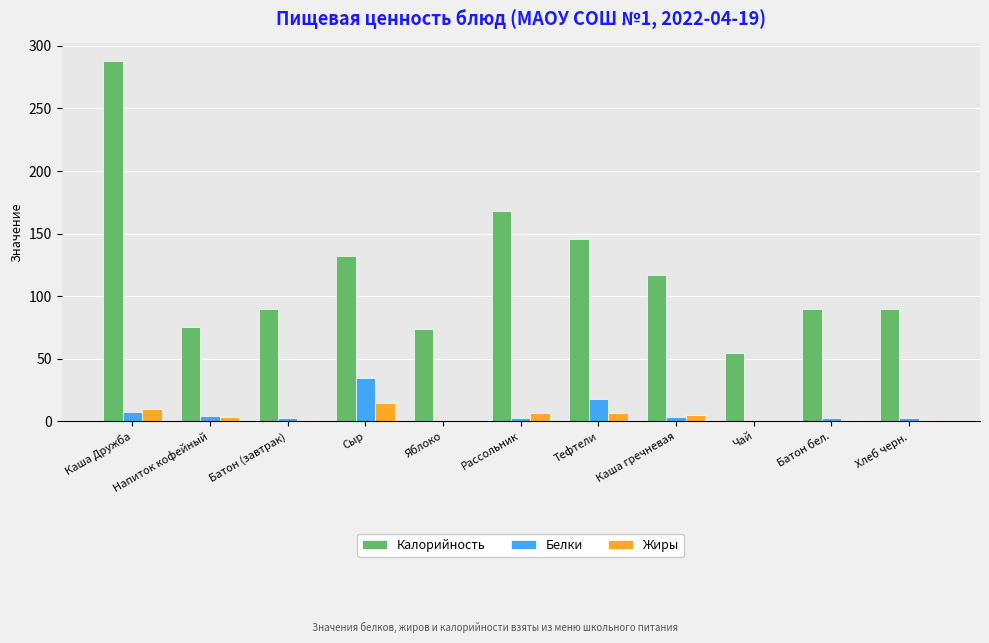

Are the bars grouped side by side (vs. stacked)?

Yes